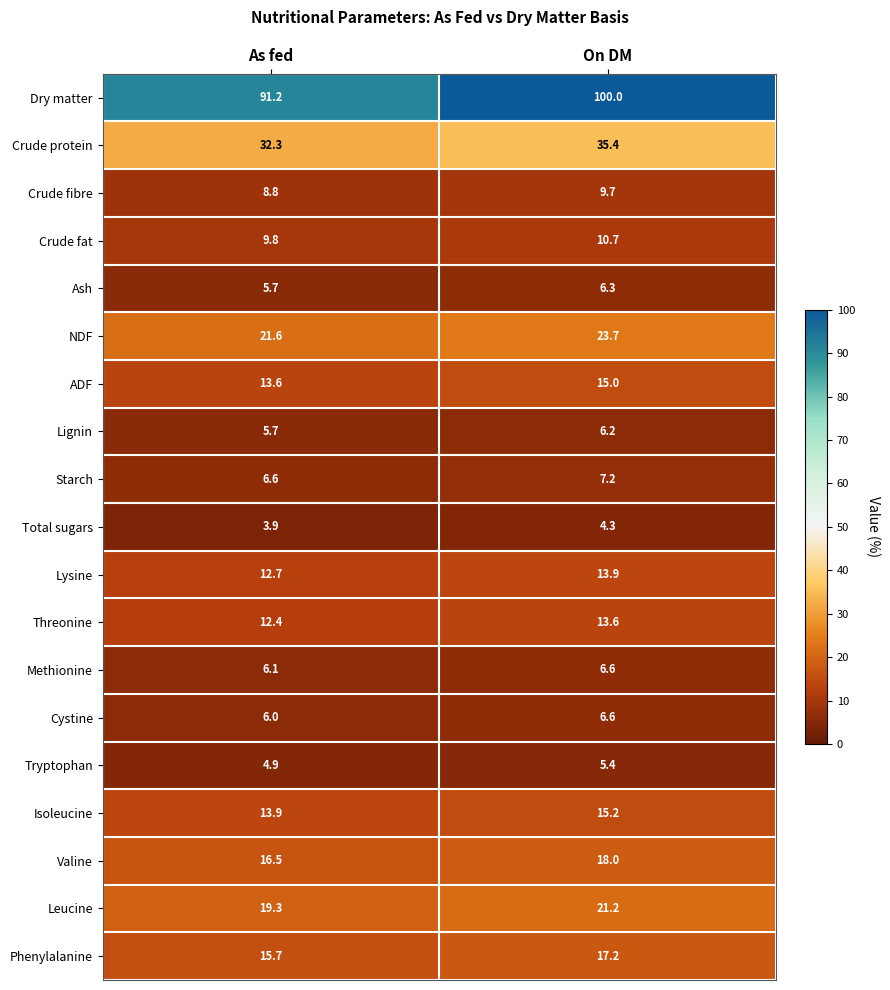

Which category has the lowest value in the Tryptophan series?

As fed